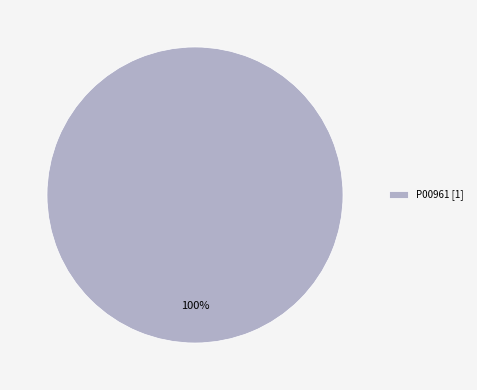

True or false: P00961 [1] accounts for 88% of the total.

False